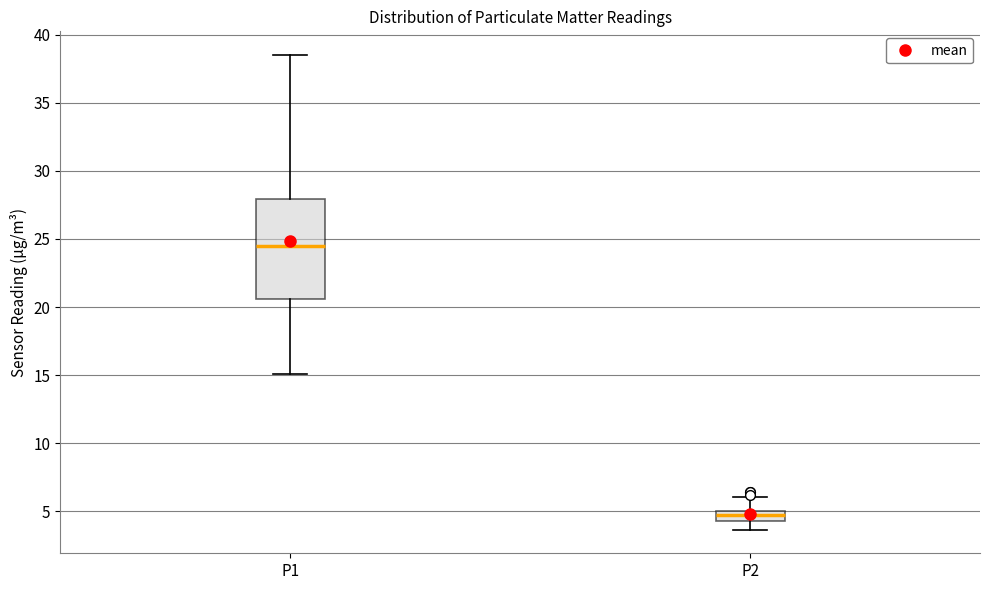

Which box is the tallest, from its lower edge to its upper edge?

P1